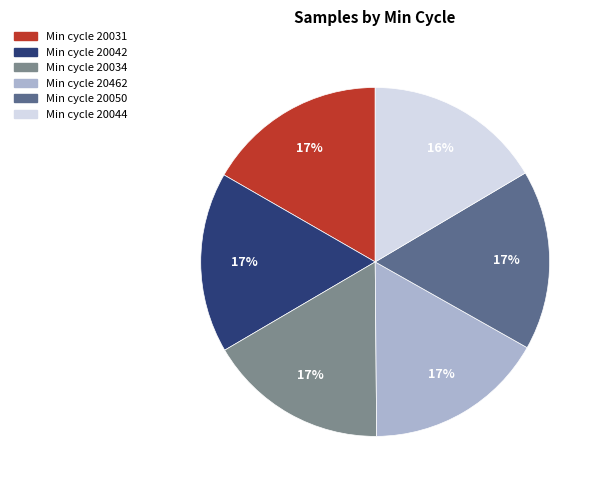

To the nearest percent, what is the average slice percentage?

17%